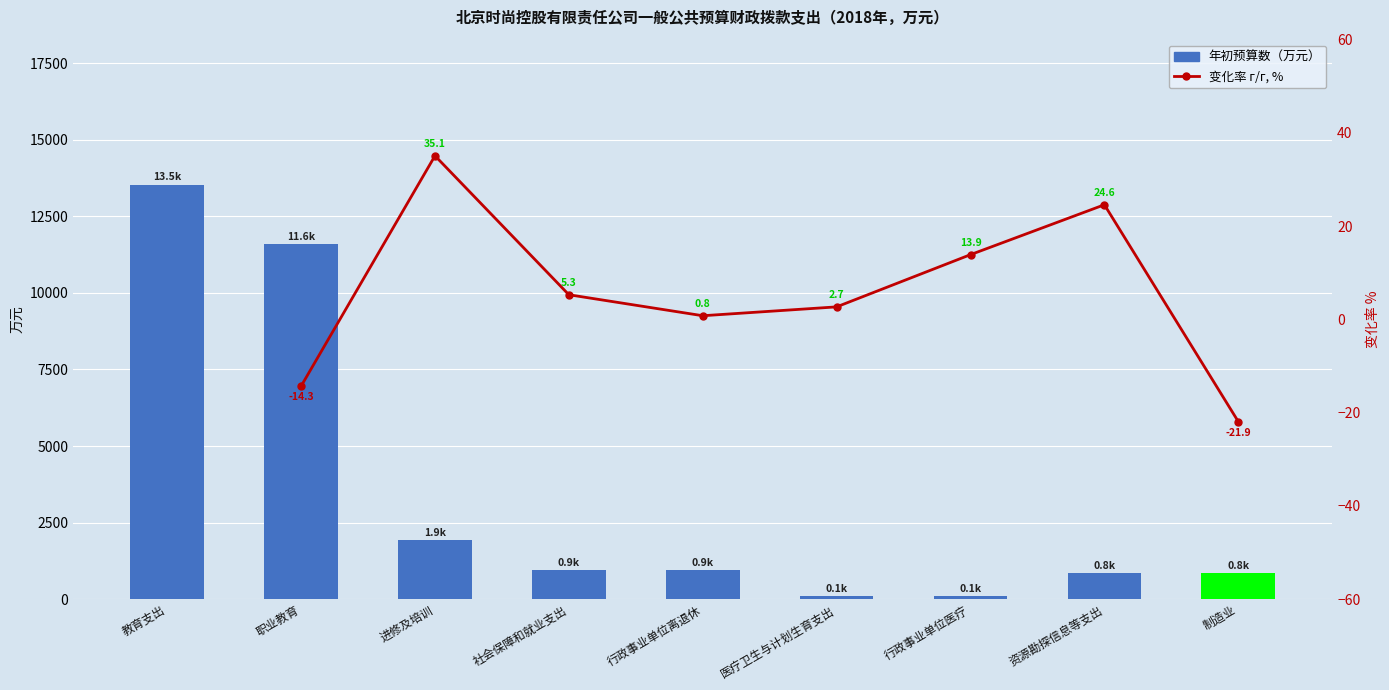

How many data points in 年初预算数 are above 949?

5